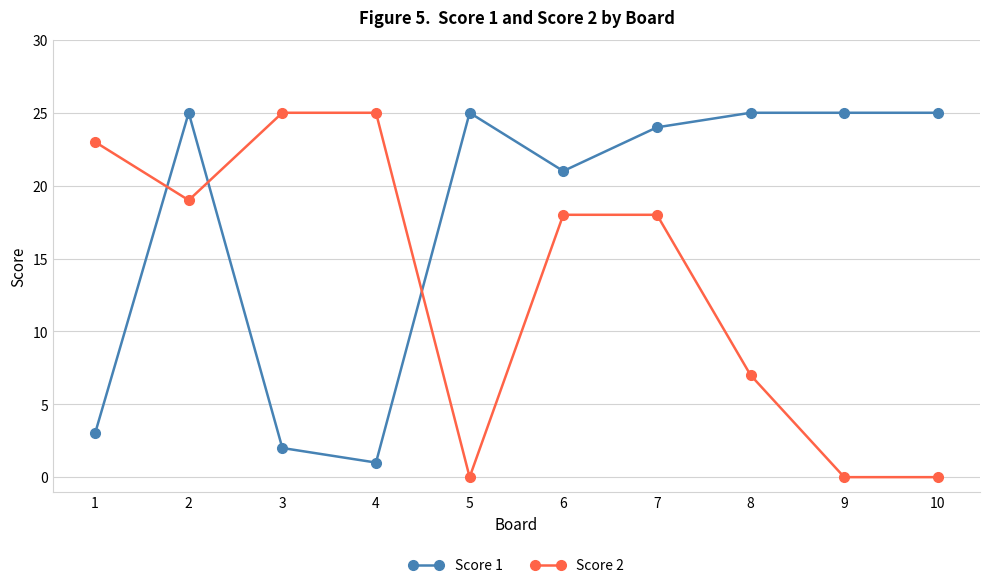

Reading left to right, list all the values displayed in this chart.

Score 1: 3	25	2	1	25	21	24	25	25	25
Score 2: 23	19	25	25	0	18	18	7	0	0